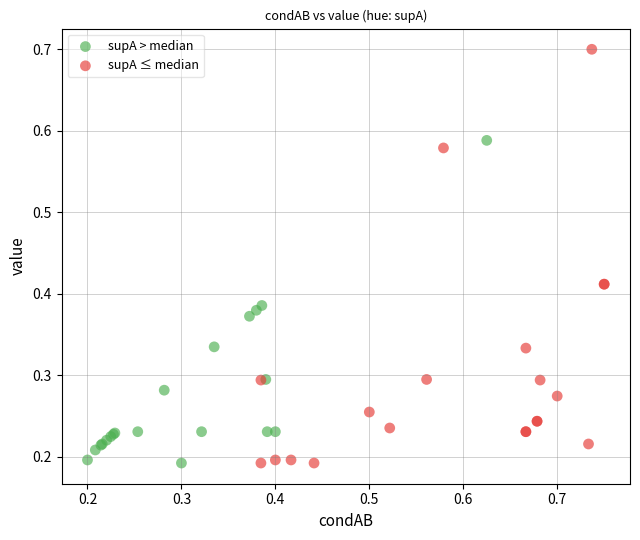

Which series has the widest spread of Y values?

supA ≤ median